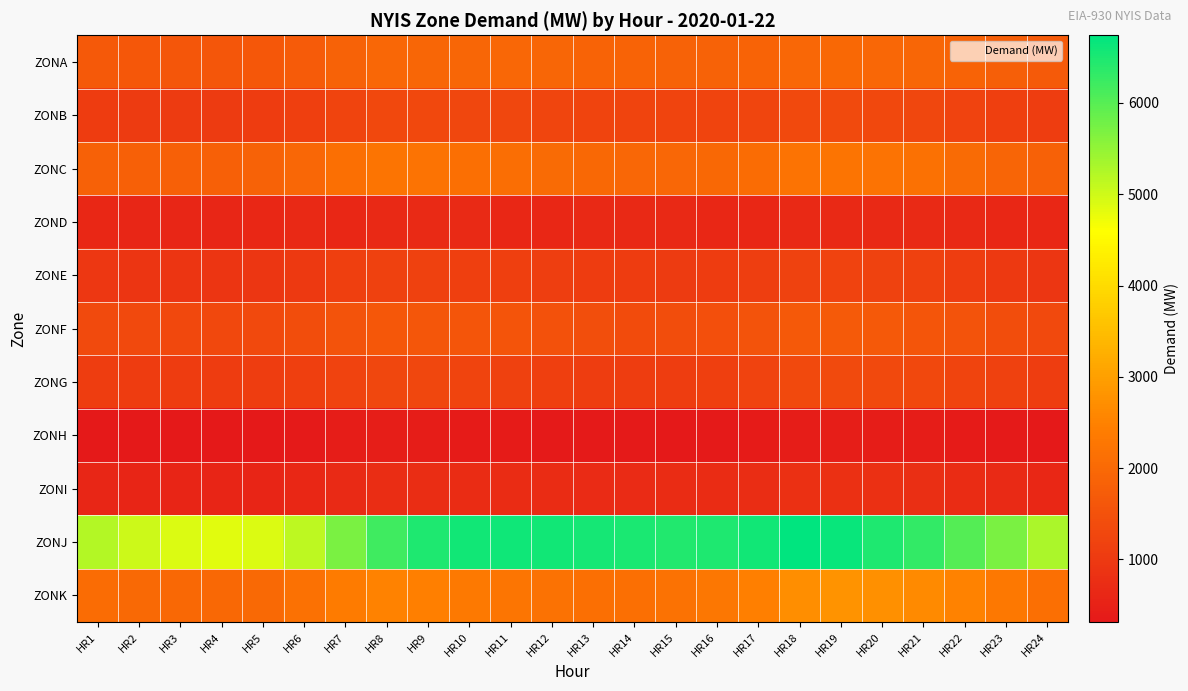

Which series has the largest range (max minus min)?

ZONJ